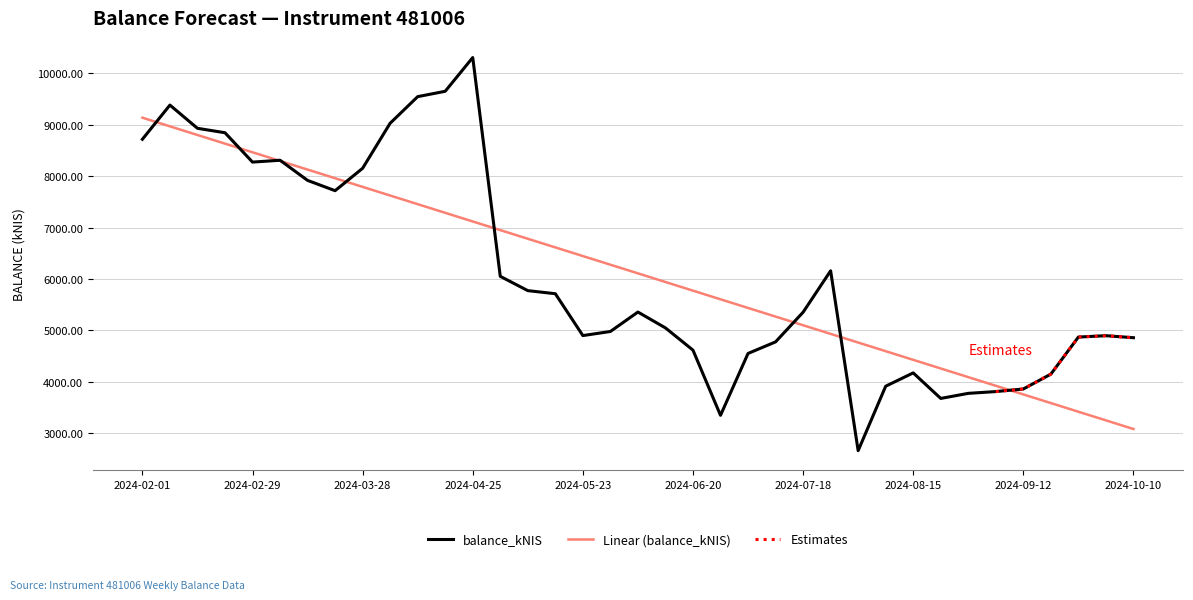

Where is the first local maximum?

2024-02-08